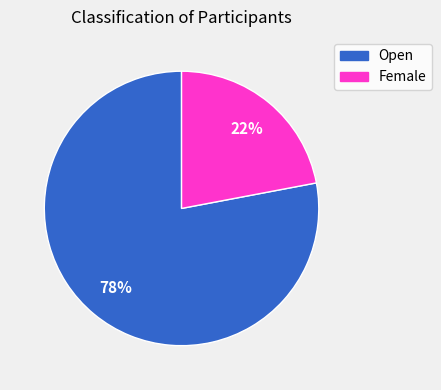

Which category accounts for the majority?

Open